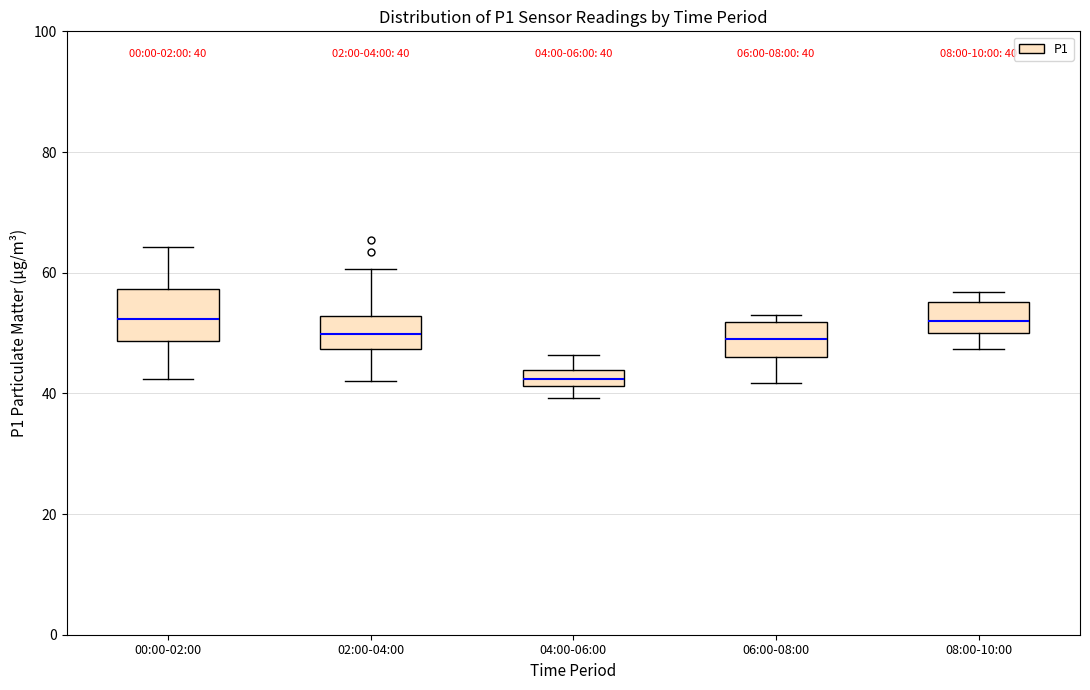

Comparing the boxes themselves (not the whiskers), which one is the tallest?

00:00-02:00